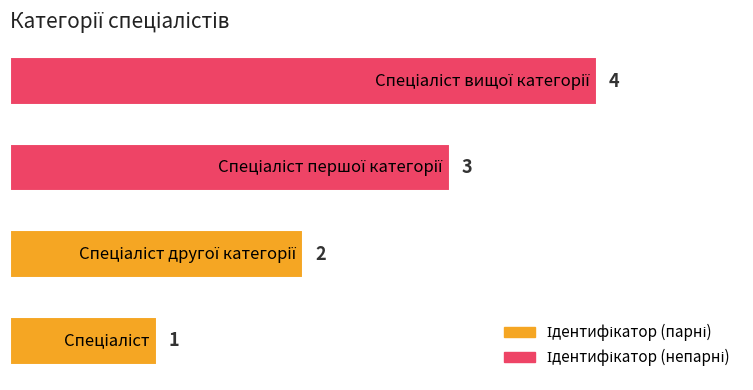

What is the greatest value displayed?

4